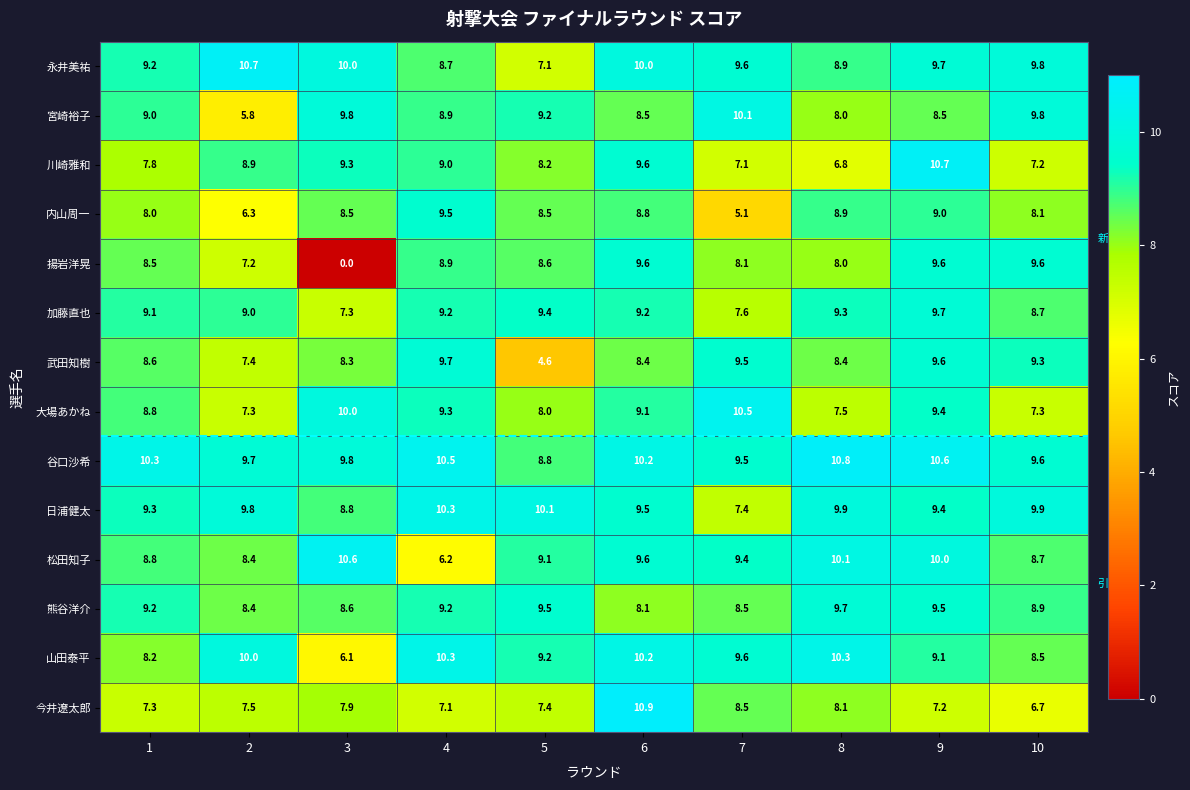

Is the value of 川崎雅和 at 1 greater than the value of 揚岩洋晃 at 7?

No